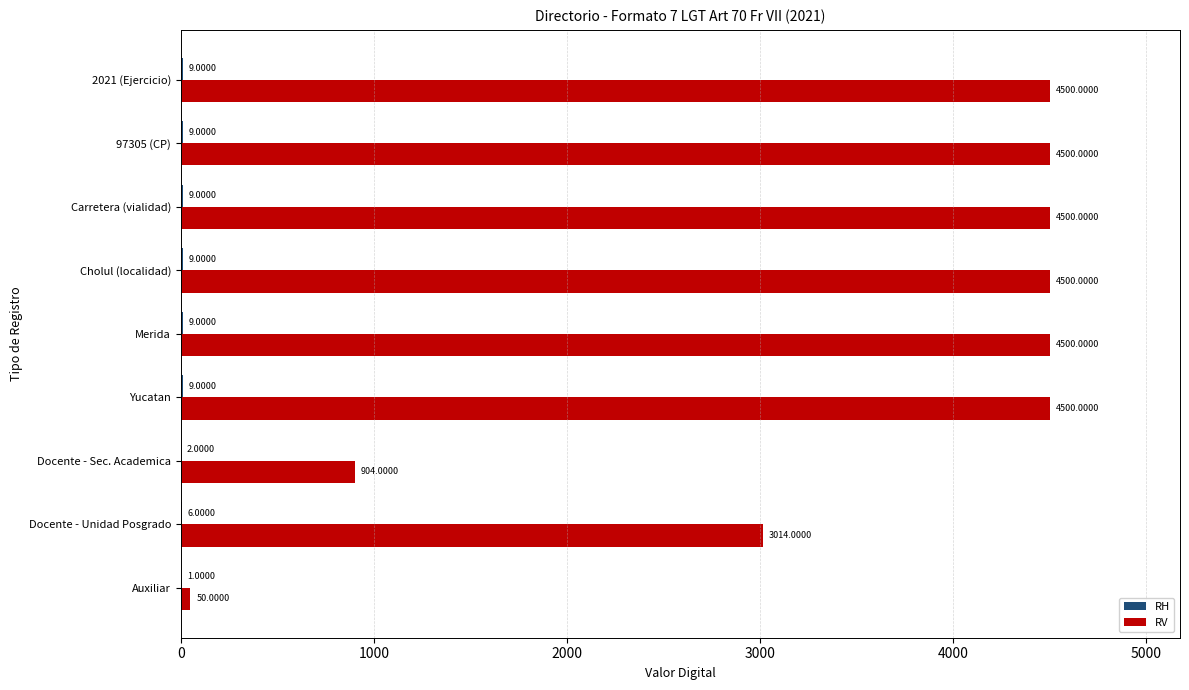

Where is RV nearest to the value 2275?

Docente - Unidad Posgrado